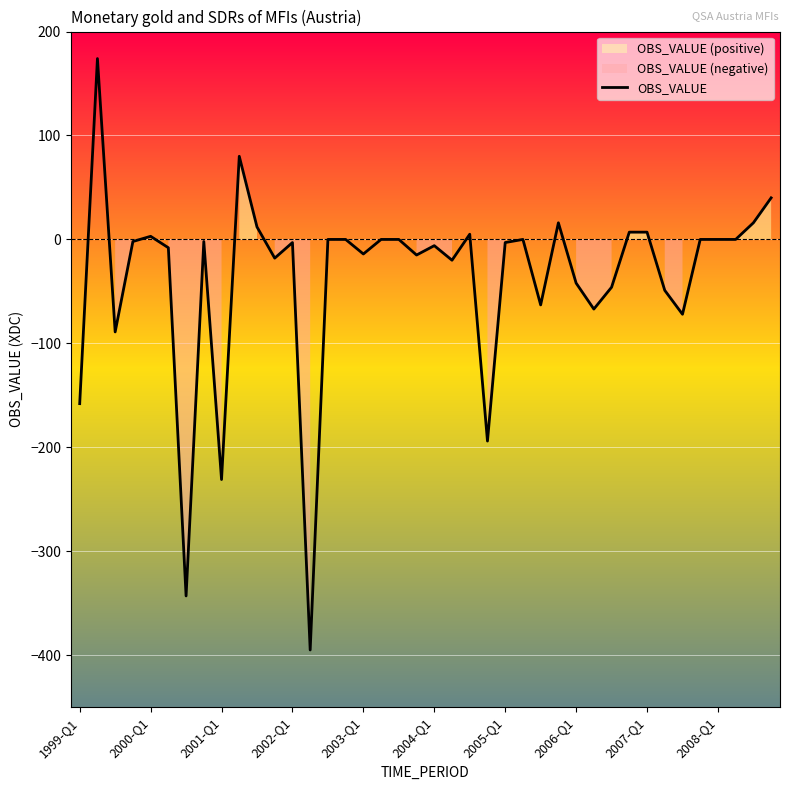

What is the minimum value for OBS_VALUE?

-395